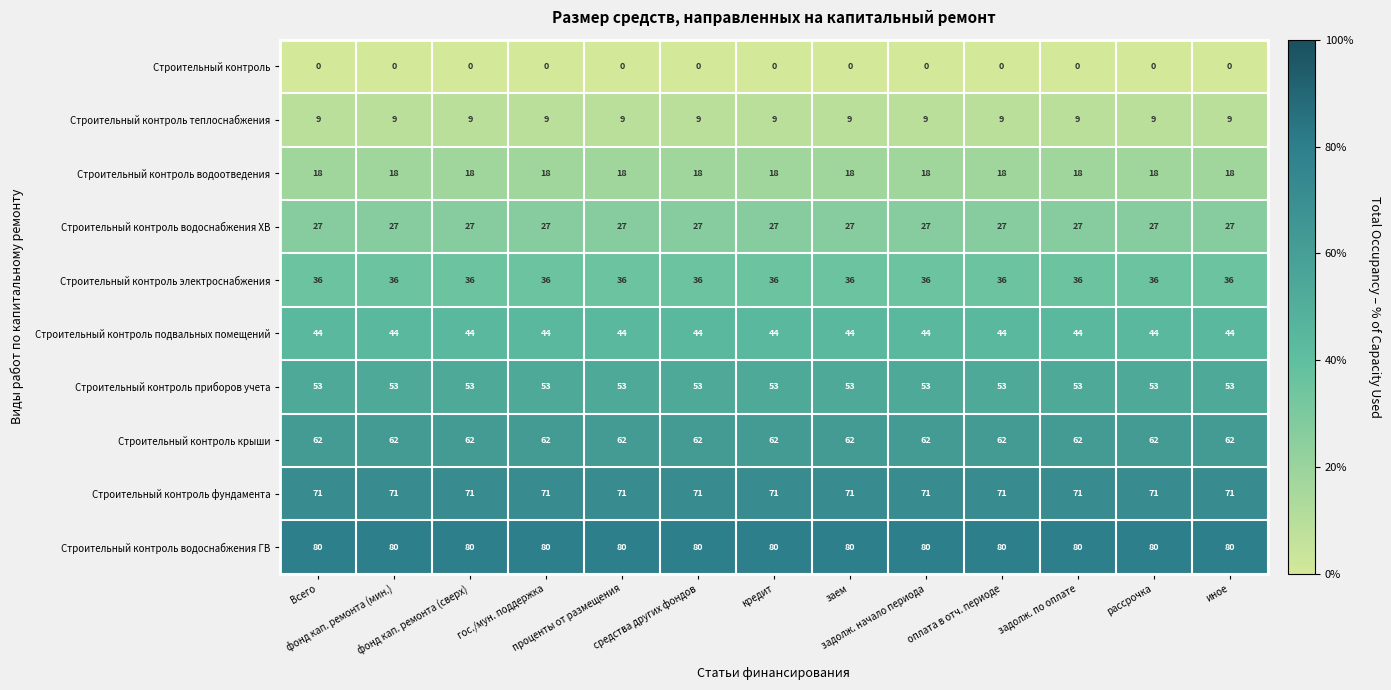

What is the minimum value for Строительный контроль приборов учета?

53